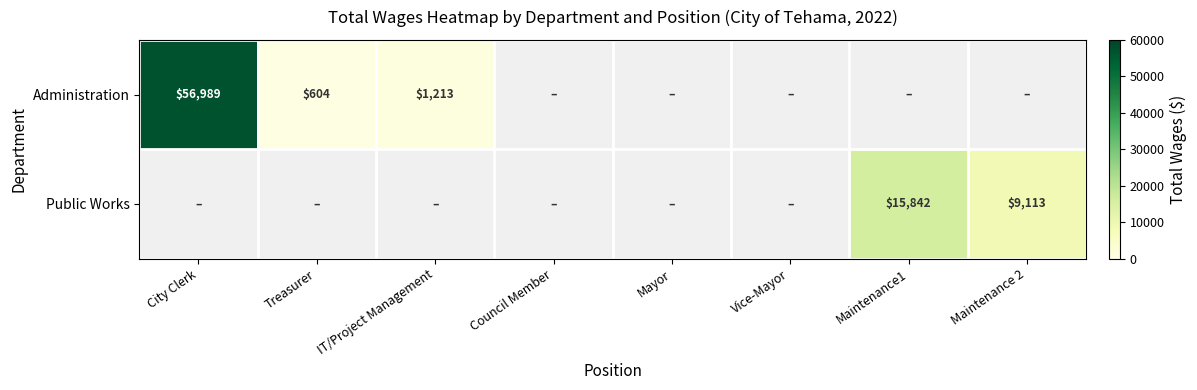

True or false: Administration has a value of 604 at Treasurer.

True